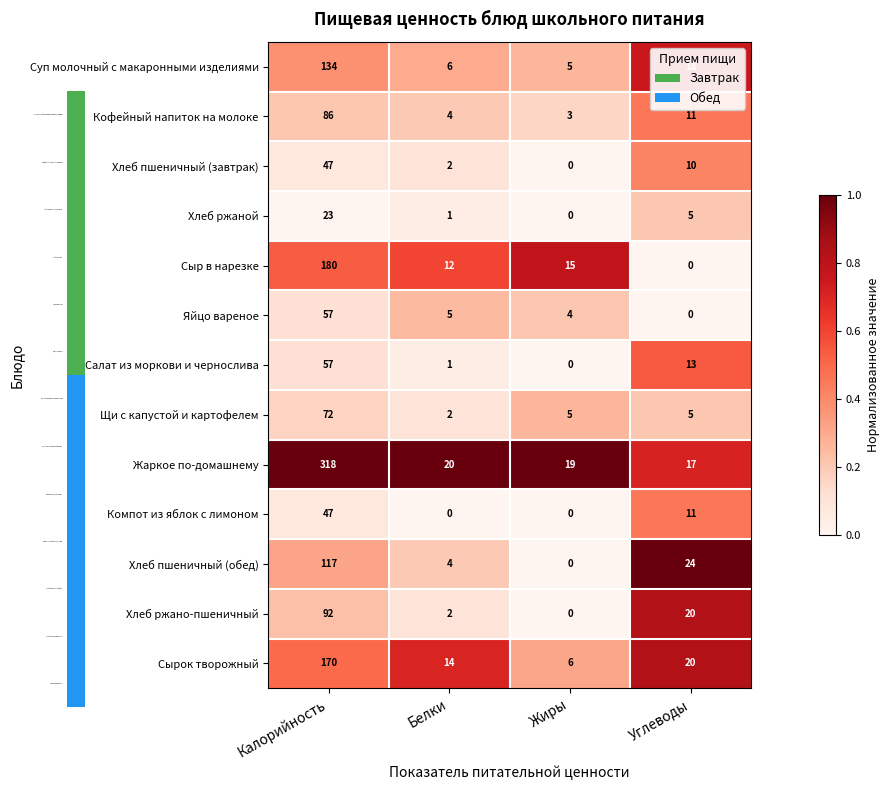

Which series has the largest total across all categories?

Жаркое по-домашнему